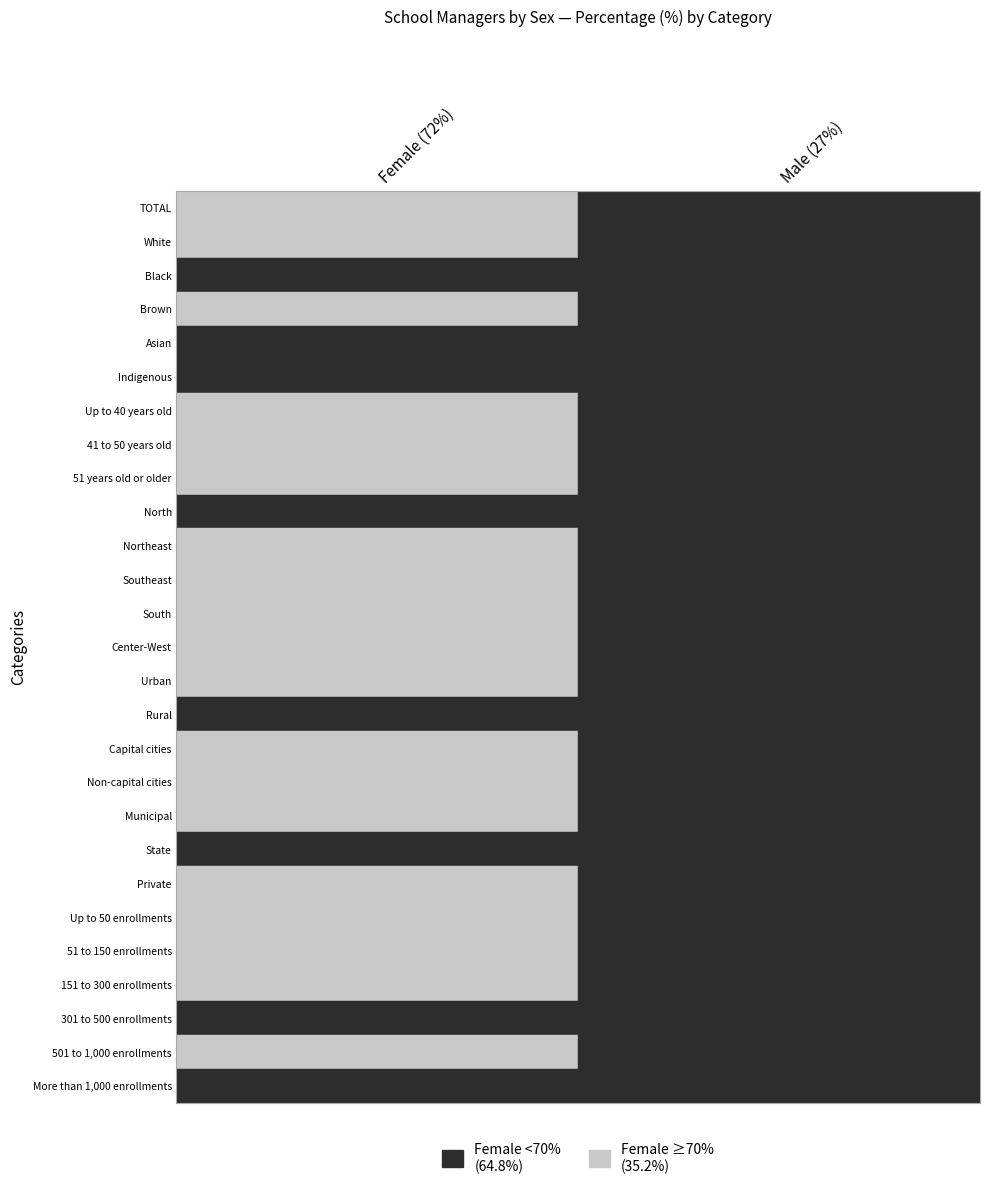

Reading left to right, transcribe all the data shown in this chart.

TOTAL: 74.4	25.6
White: 80.1	19.9
Black: 58.8	41.2
Brown: 73.1	26.9
Asian: 67.8	32.1
Indigenous: 50.9	49.1
Up to 40 years old: 70.8	29.2
41 to 50 years old: 75.7	24.3
51 years old or older: 74.4	25.6
North: 55.6	44.4
Northeast: 72.9	27.1
Southeast: 80.0	20.1
South: 85.7	14.3
Center-West: 82.2	17.8
Urban: 78.8	21.2
Rural: 67.0	33.0
Capital cities: 79.9	20.1
Non-capital cities: 73.6	26.4
Municipal: 74.1	25.9
State: 63.0	37.0
Private: 88.8	11.2
Up to 50 enrollments: 76.4	23.6
51 to 150 enrollments: 81.7	18.3
151 to 300 enrollments: 79.7	20.3
301 to 500 enrollments: 61.0	39.0
501 to 1,000 enrollments: 72.4	27.6
More than 1,000 enrollments: 68.0	32.0